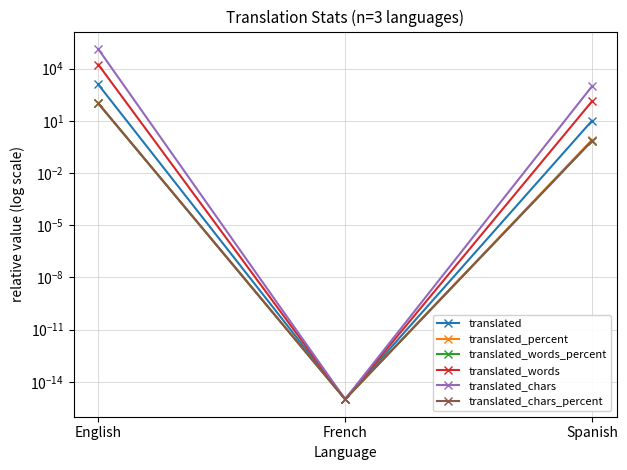

List the series in order of their peak value, lowest first.

translated_percent, translated_words_percent, translated_chars_percent, translated, translated_words, translated_chars